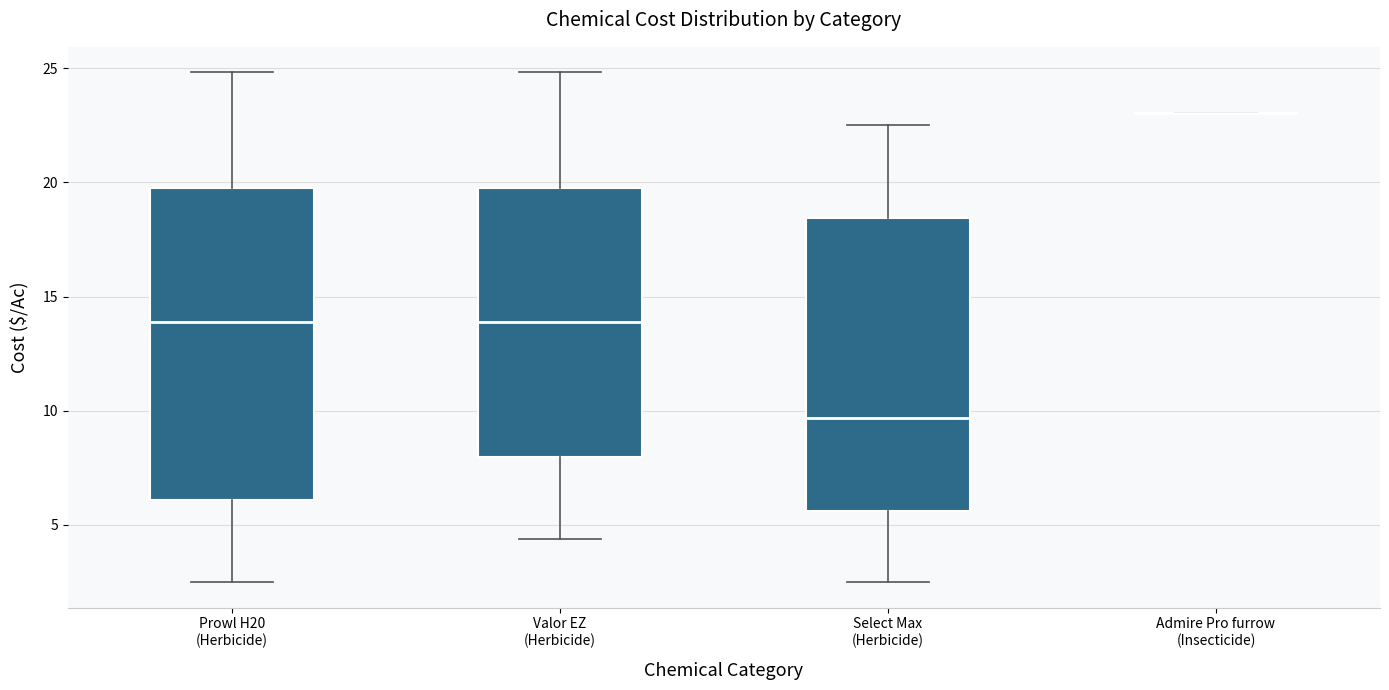

Reading left to right, read every box against the y-axis: the position of its median line, the range the box covers, and the ends of its whiskers. The values are not printed on the chart, so give them approximately, as read against the axis.

Prowl H20 (Herbicide): median 14.0, box 6.0 to 19.5, whiskers 2.5 to 25.0
Valor EZ (Herbicide): median 14.0, box 8.0 to 19.5, whiskers 4.5 to 25.0
Select Max (Herbicide): median 9.5, box 5.5 to 18.5, whiskers 2.5 to 22.5
Admire Pro furrow (Insecticide): box collapsed to a line at 23.0, whiskers 23.0 to 23.0